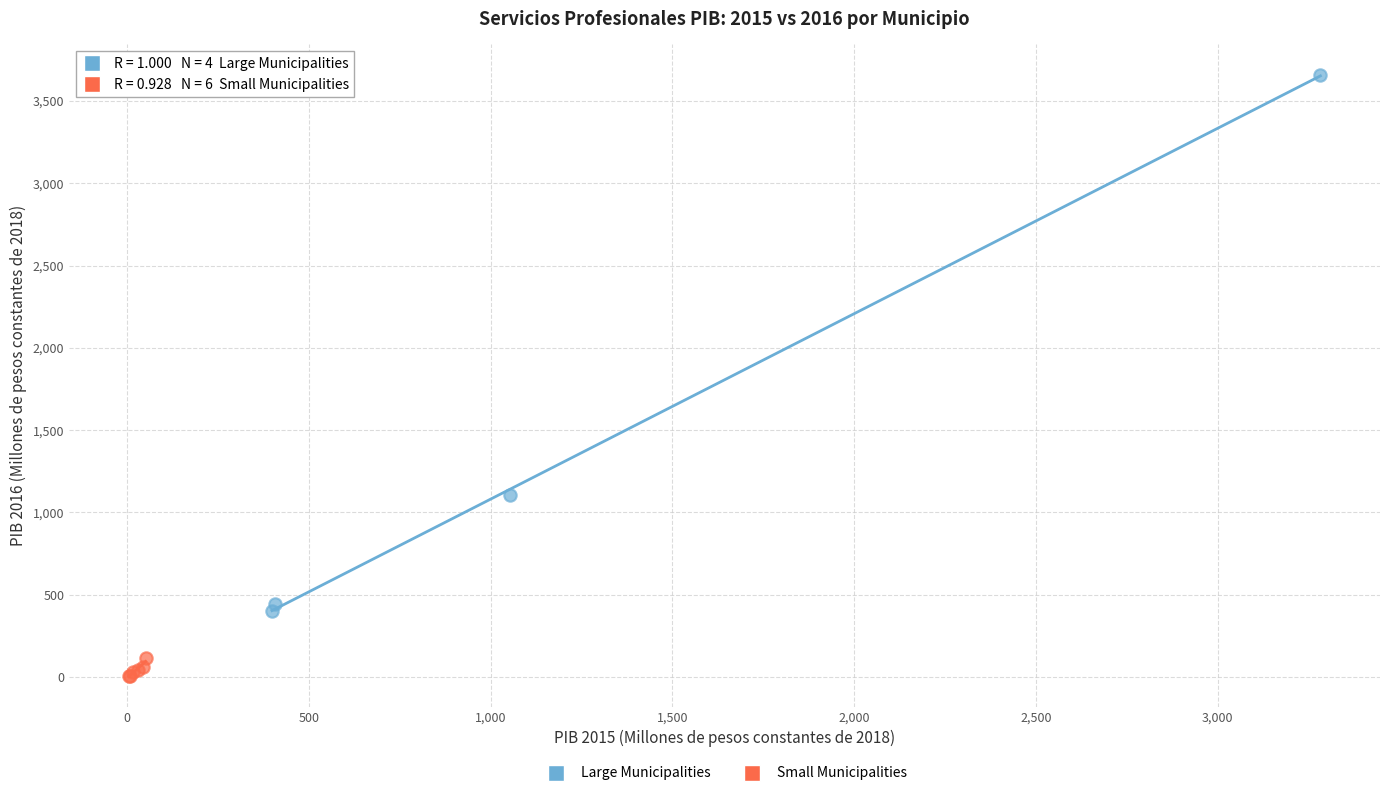

Which series contains the highest Y value?

Large Municipalities